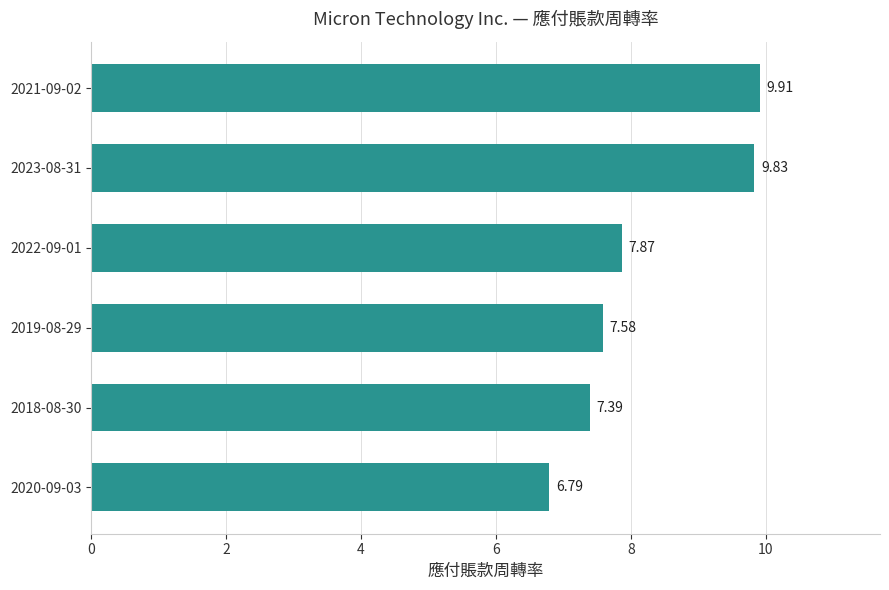

What is the difference between the second highest and minimum values?

3.0